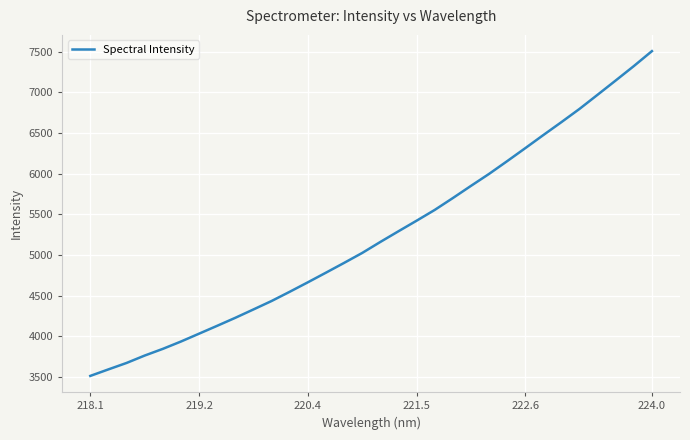

True or false: the data has more than 2 interior local peaks.

False